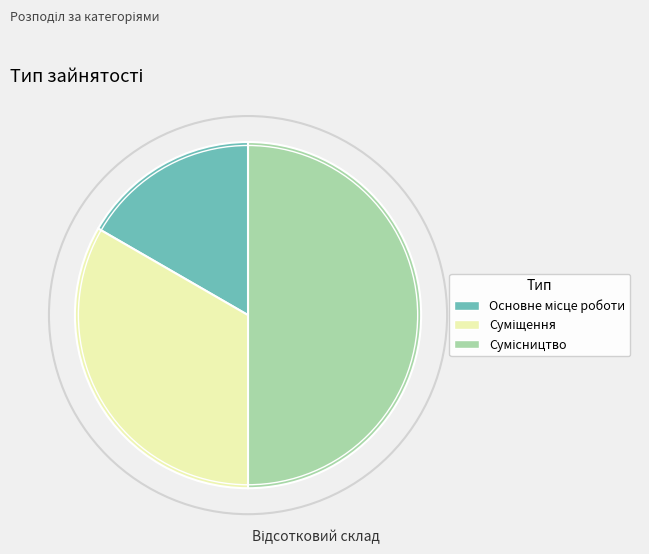

How many segments does this pie chart have?

3